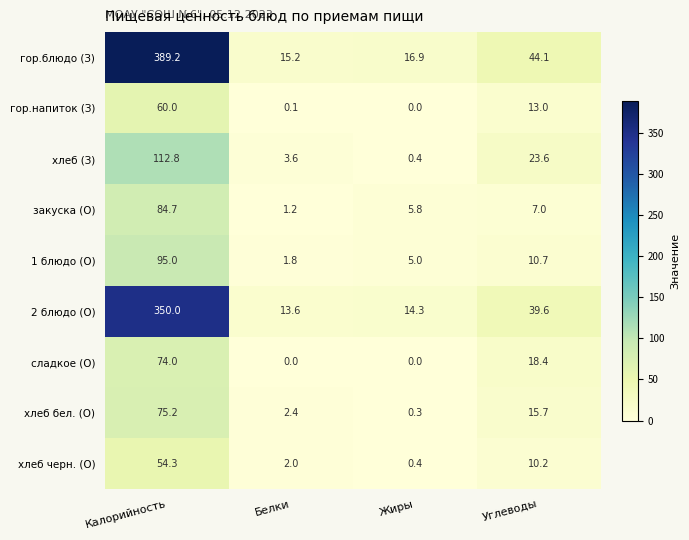

Which series has the largest total across all categories?

гор.блюдо (З)